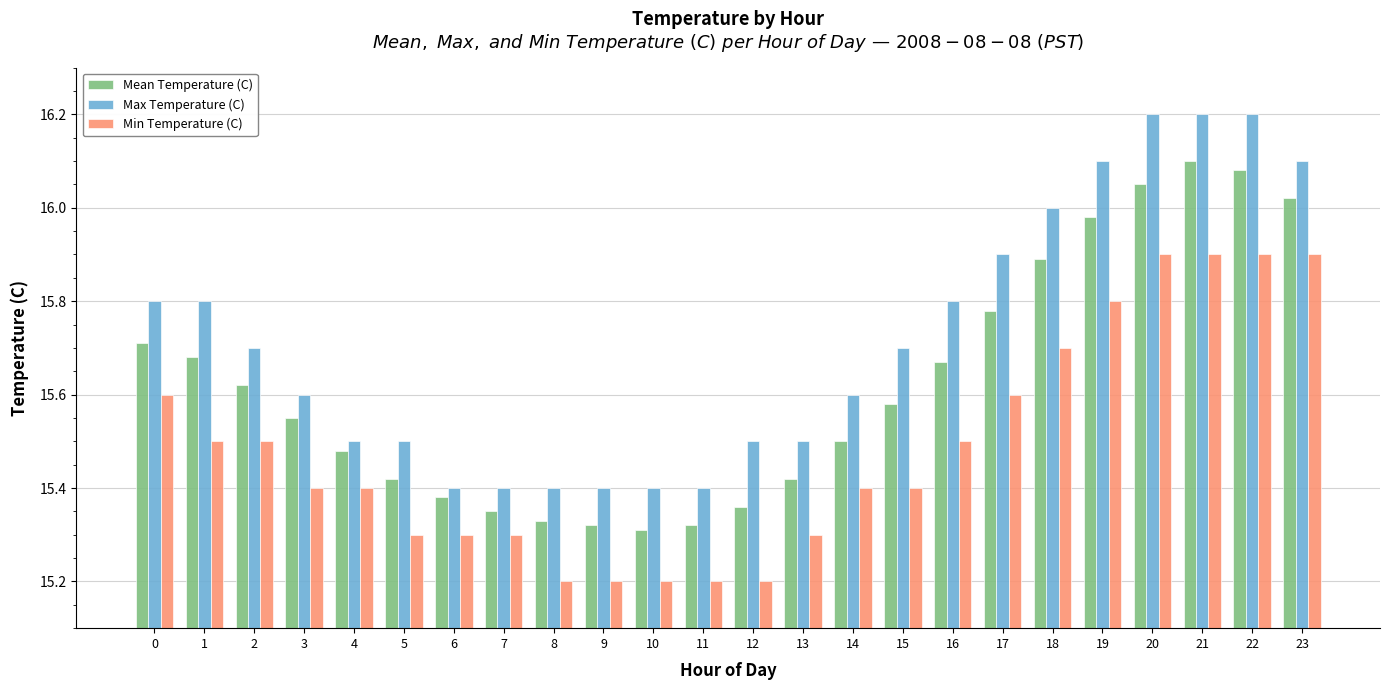

Which category has the highest value in the Mean Temperature (C) series?

21